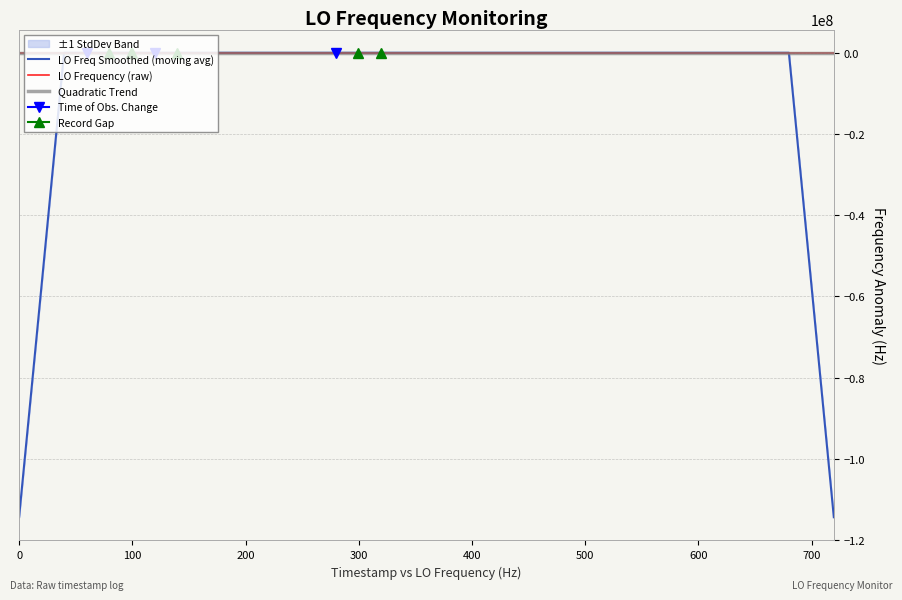

True or false: LO Freq Smoothed (moving avg) and Quadratic Trend intersect in this chart.

True